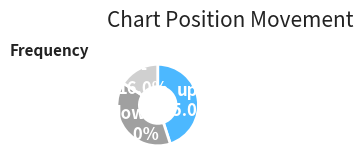

Between down and up, which is larger?

up